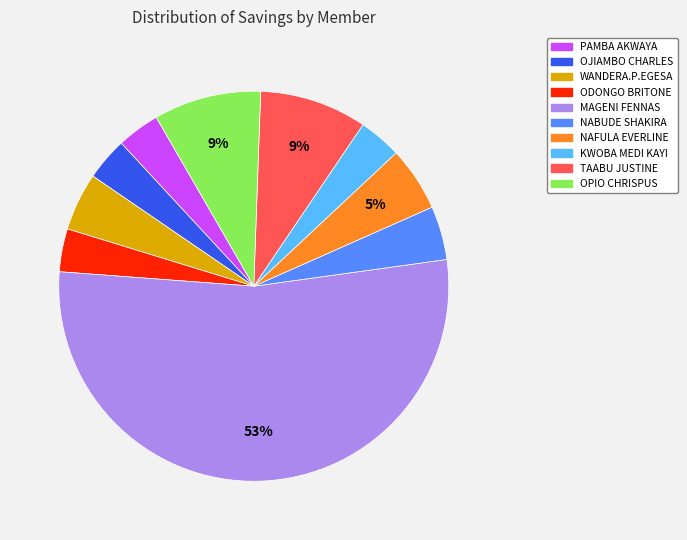

Which category has the biggest portion of the pie?

MAGENI FENNAS